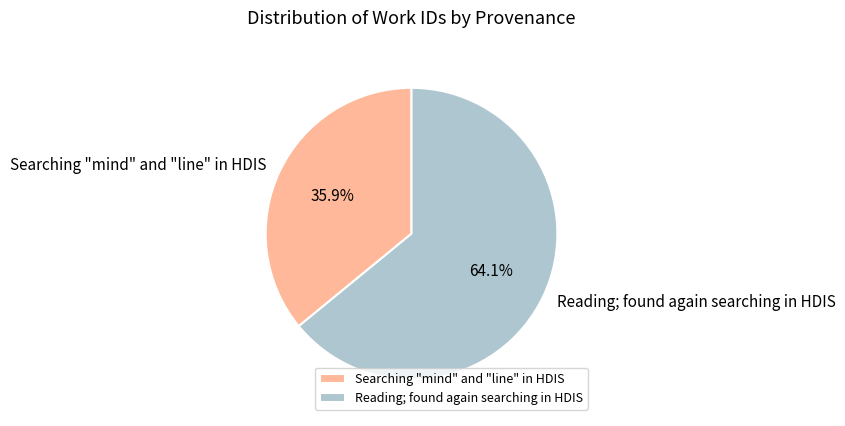

To the nearest percent, what is the average slice percentage?

50%